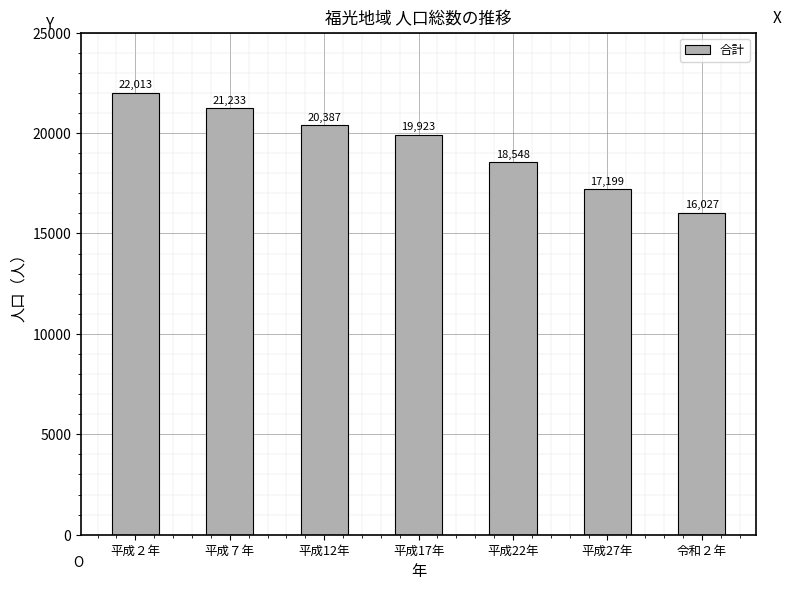

Reading left to right, what are all the values shown in this chart?

22013	21233	20387	19923	18548	17199	16027